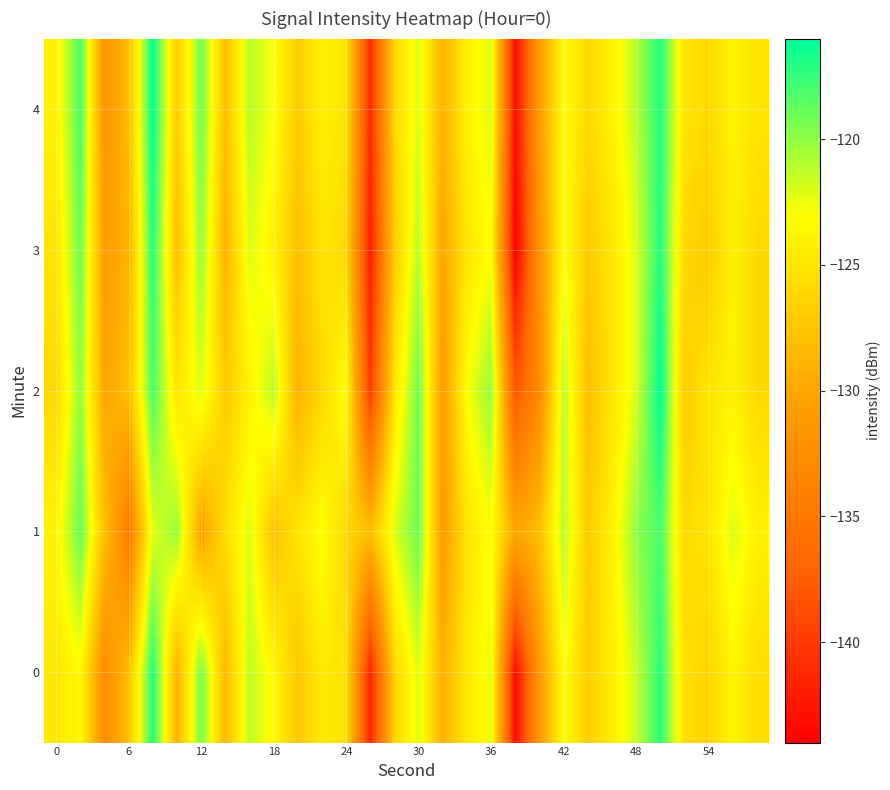

Reading left to right, what are all the values shown in this chart?

0: -124.8	-123.4	-132.7	-127.9	-116.9	-129.1	-119.1	-128.5	-121.2	-123.5	-127.3	-124.5	-125.3	-141.6	-126.2	-122.0	-129.1	-124.8	-122.3	-143.2	-131.3	-123.0	-126.8	-124.3	-121.4	-117.2	-125.4	-126.4	-123.8	-125.6
1: -123.8	-118.9	-127.9	-134.7	-122.2	-120.2	-130.4	-125.7	-122.0	-127.7	-125.0	-123.0	-126.0	-128.0	-122.0	-119.0	-131.0	-125.0	-123.0	-130.0	-128.0	-121.0	-127.0	-124.0	-120.0	-118.0	-126.0	-125.0	-122.0	-124.0
2: -126.0	-120.0	-130.0	-128.0	-118.0	-125.0	-122.0	-127.0	-124.0	-121.0	-129.0	-126.0	-123.0	-140.0	-125.0	-119.0	-131.0	-123.0	-120.0	-138.0	-133.0	-121.0	-128.0	-125.0	-122.0	-116.0	-127.0	-125.0	-124.0	-126.0
3: -125.0	-119.0	-131.0	-129.0	-117.0	-128.0	-120.0	-129.0	-122.0	-124.0	-128.0	-125.0	-126.0	-142.0	-127.0	-121.0	-130.0	-125.0	-123.0	-144.0	-132.0	-123.0	-127.0	-125.0	-122.0	-117.0	-126.0	-127.0	-124.0	-126.0
4: -124.0	-118.0	-132.0	-128.0	-116.0	-127.0	-119.0	-128.0	-121.0	-123.0	-127.0	-124.0	-125.0	-141.0	-126.0	-122.0	-129.0	-124.0	-122.0	-143.0	-131.0	-123.0	-126.0	-124.0	-121.0	-117.0	-125.0	-126.0	-124.0	-125.0